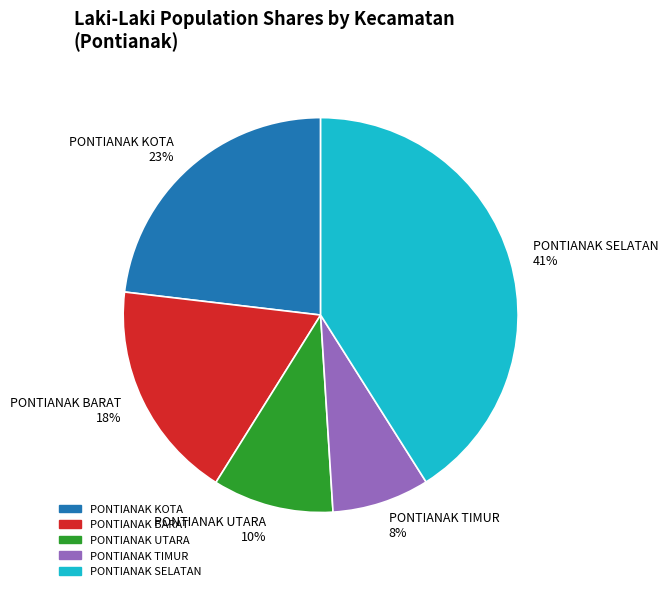

How many slices are in this pie chart?

5